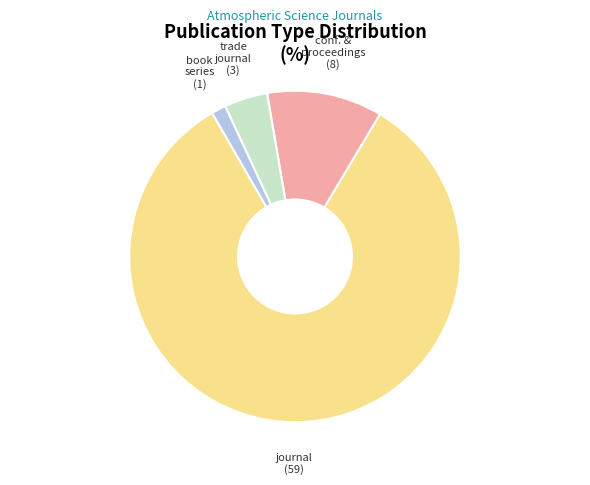

Is there any slice that represents more than half of the pie?

Yes